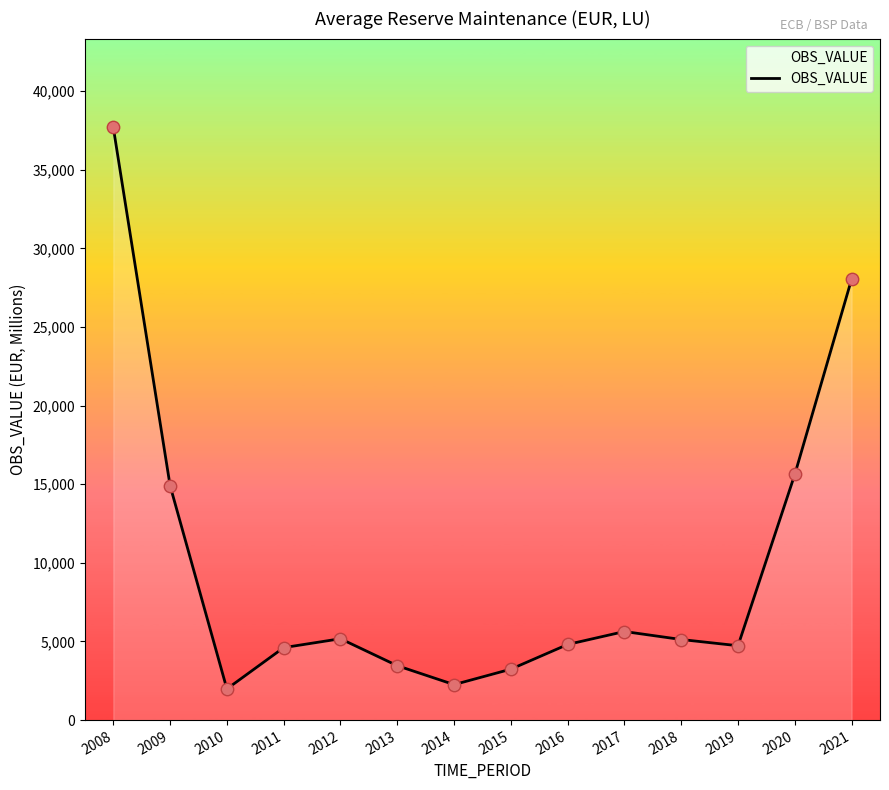

What is the change in value from 2008 to 2018?

-32558.9